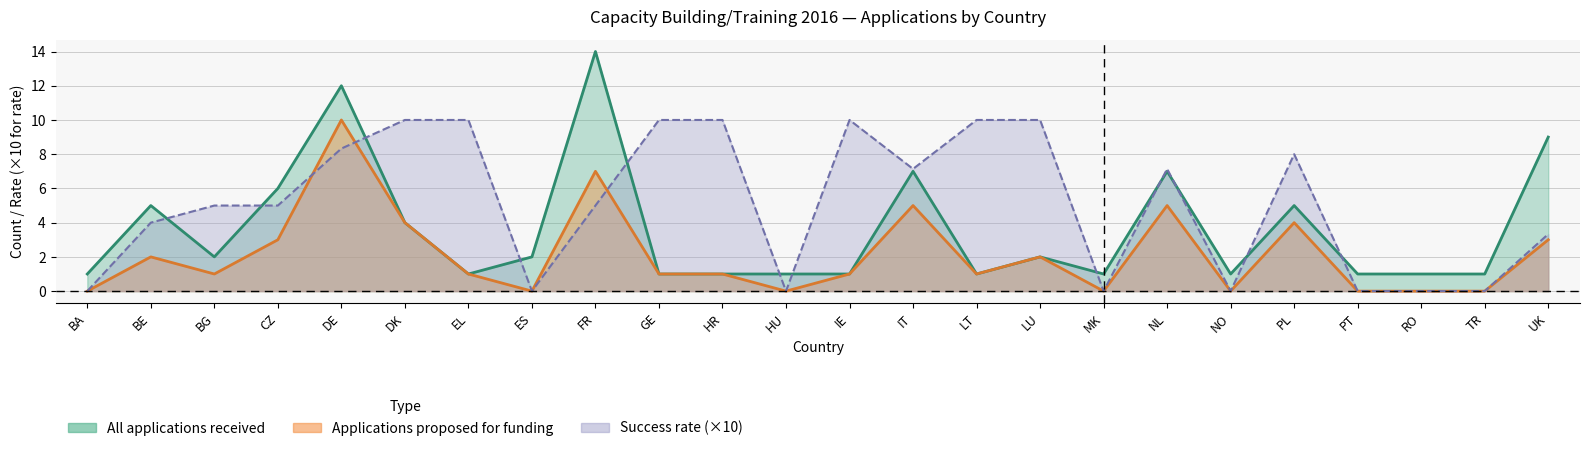

What is the difference between the Success rate values at HU and LT?

10.0